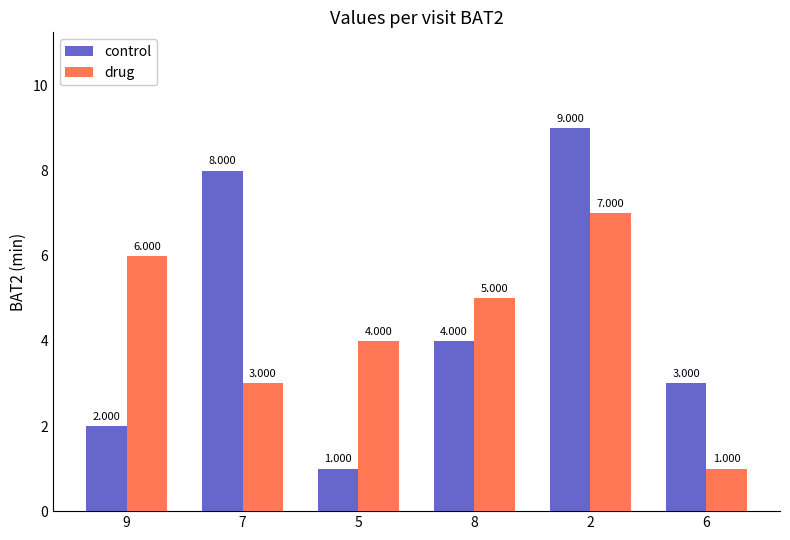

The control series shows 8 at 7. True or false?

True